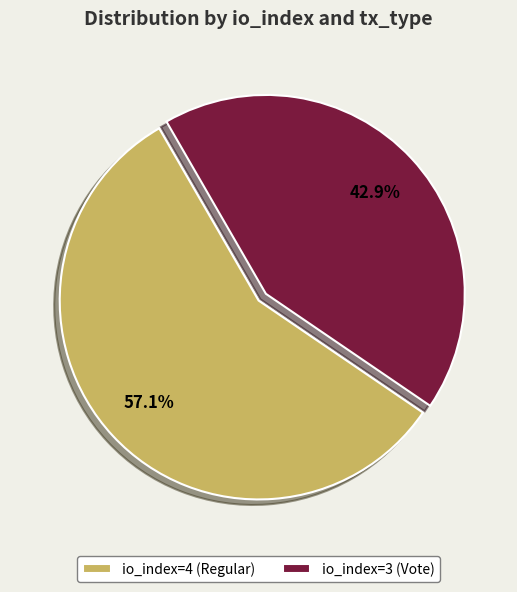

To the nearest percent, what is the average slice percentage?

50%